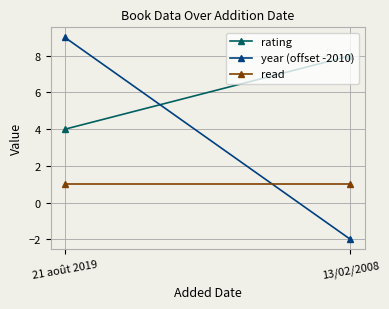

At which label does rating reach its minimum?

21 août 2019